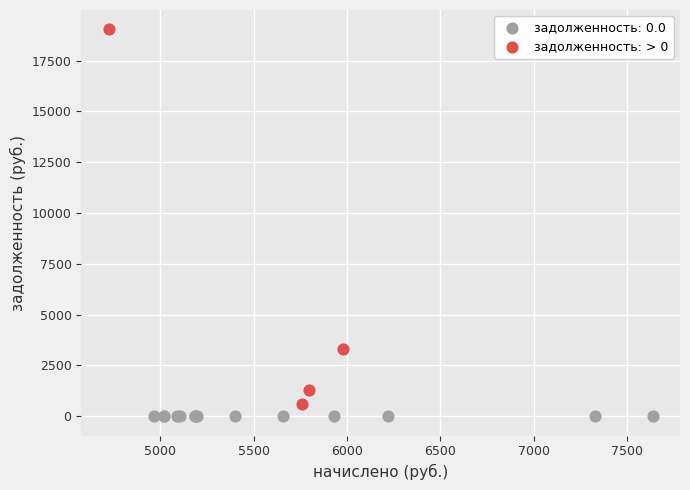

Which series reaches the maximum Y coordinate?

задолженность: > 0